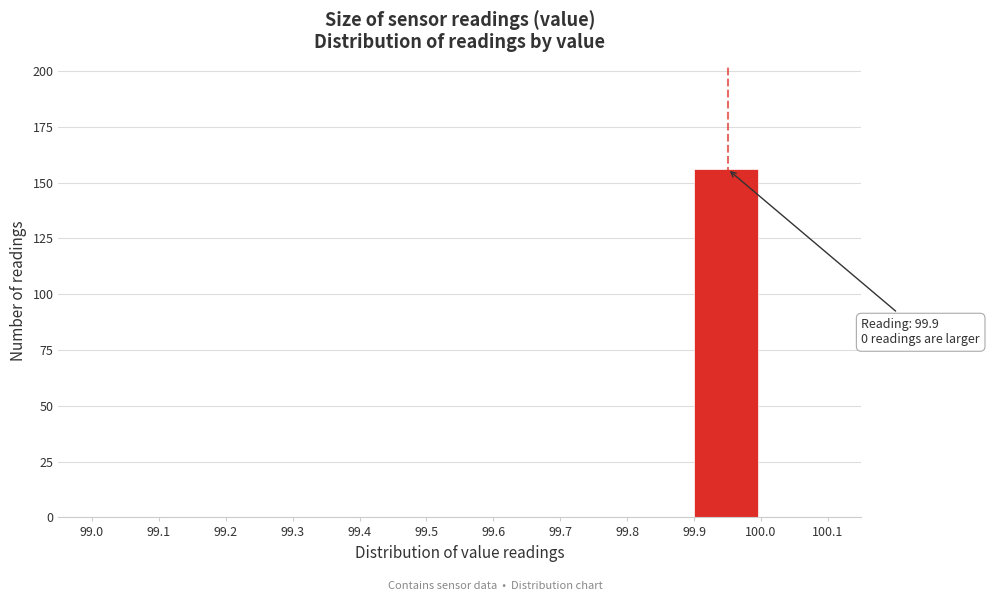

Which range on the x-axis has the tallest bar?

99.9 to 100.0